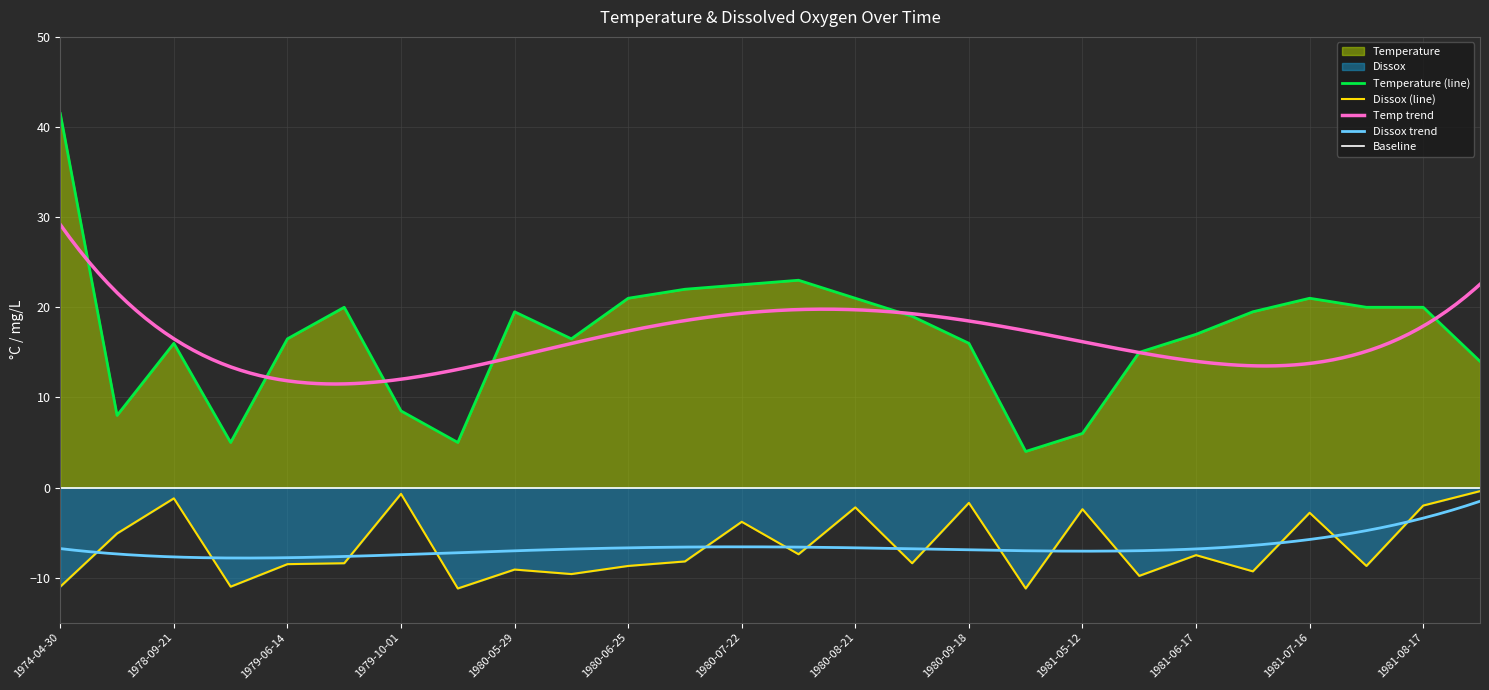

What is the average value of the Dissox series?

-6.6